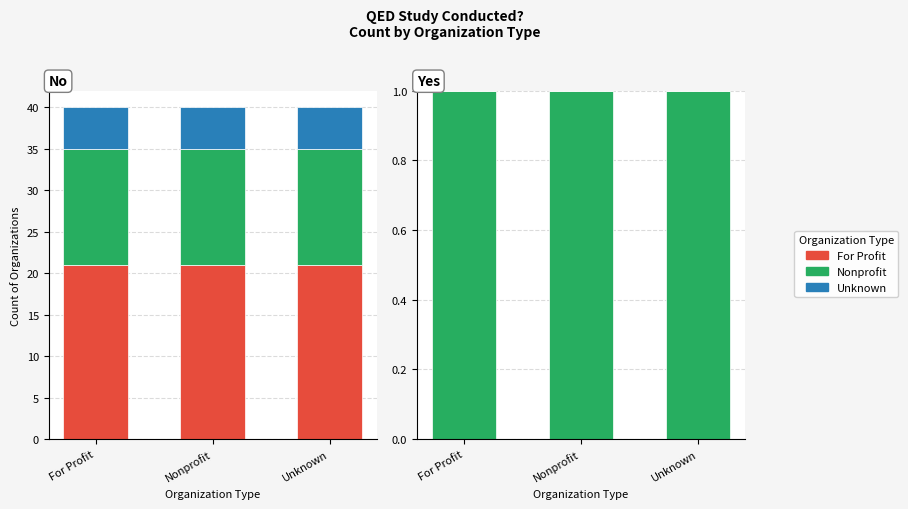

Which series has the widest spread of values?

For Profit